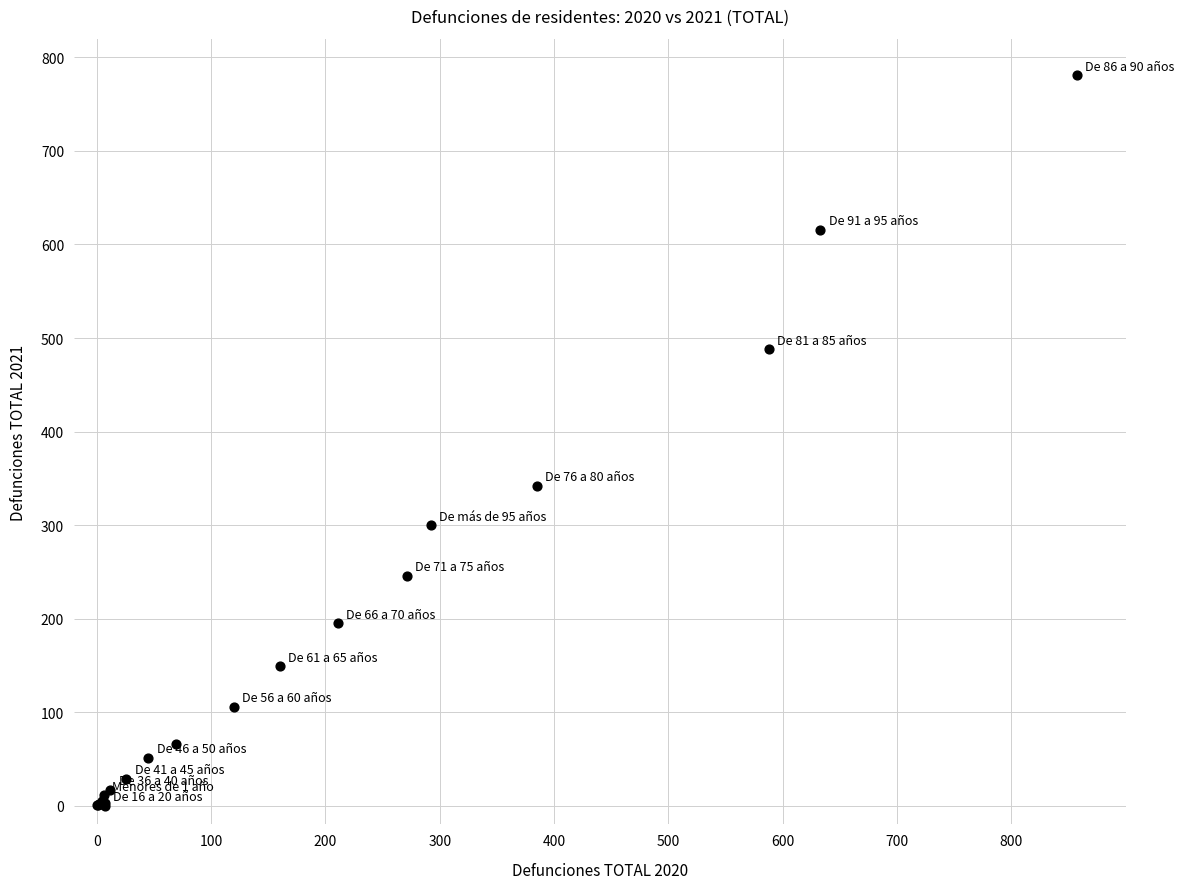

What Y value in the scatter plot is closest to 390?

342